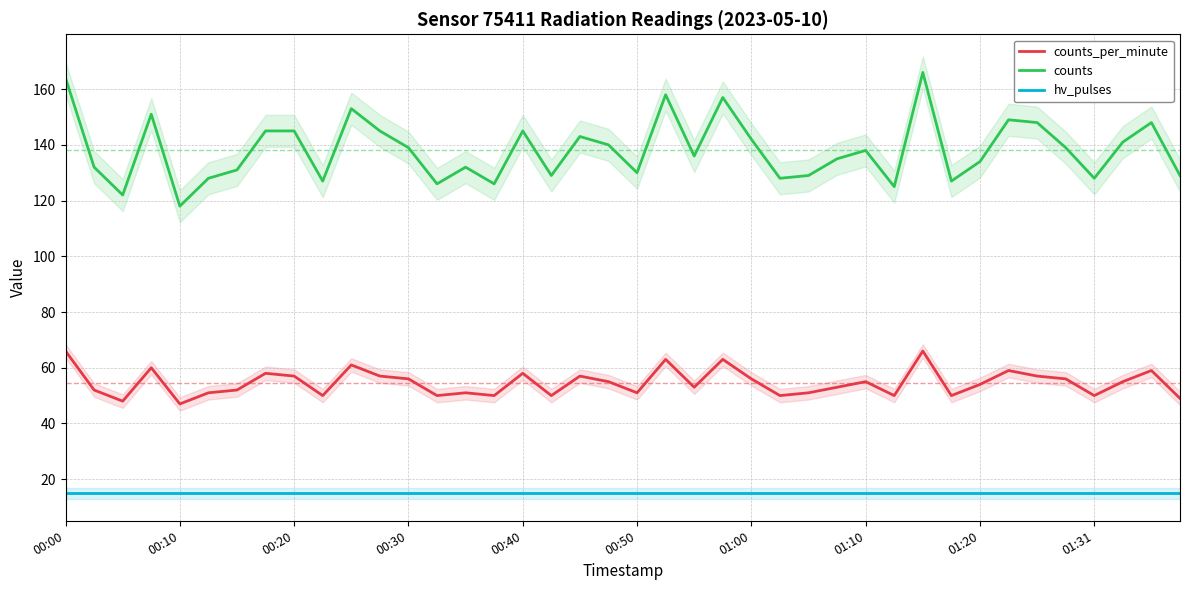

Does the chart display data point markers on the line(s)?

No